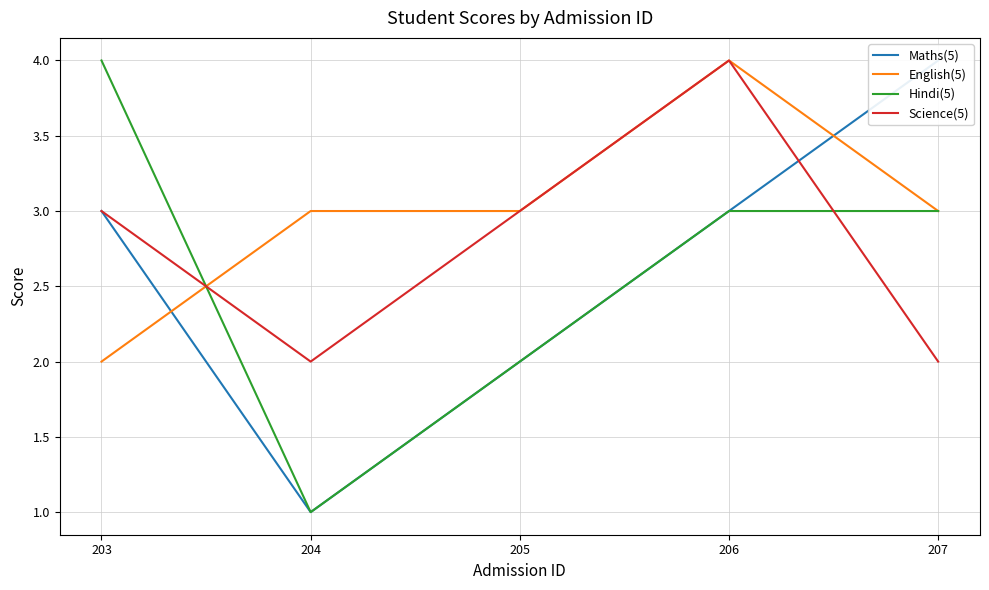

Reading right to left, list all the values displayed in this chart.

Maths(5): 4	3	2	1	3
English(5): 3	4	3	3	2
Hindi(5): 3	3	2	1	4
Science(5): 2	4	3	2	3